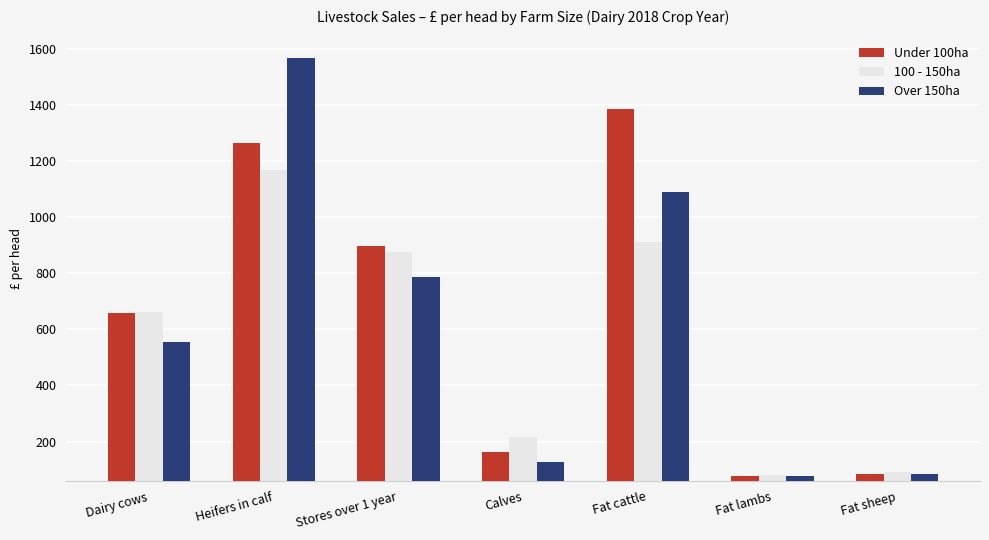

Which series has the largest total across all categories?

Under 100ha